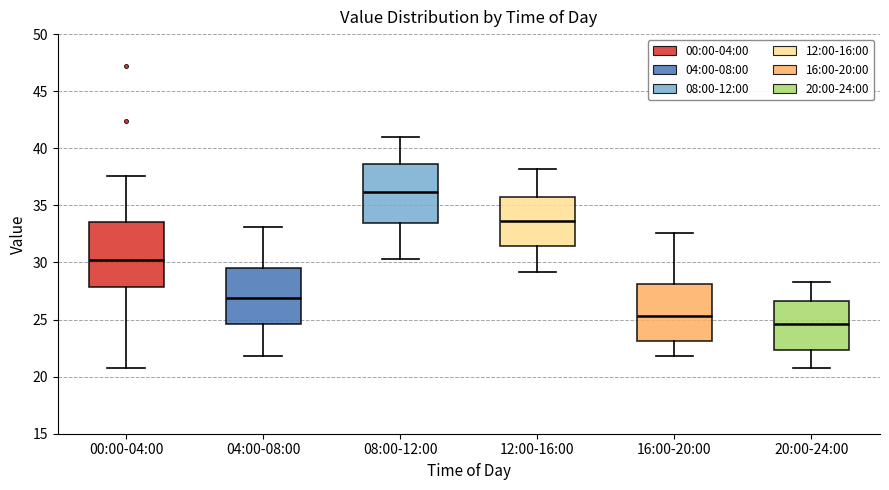

Which box's median line is the lowest?

20:00-24:00